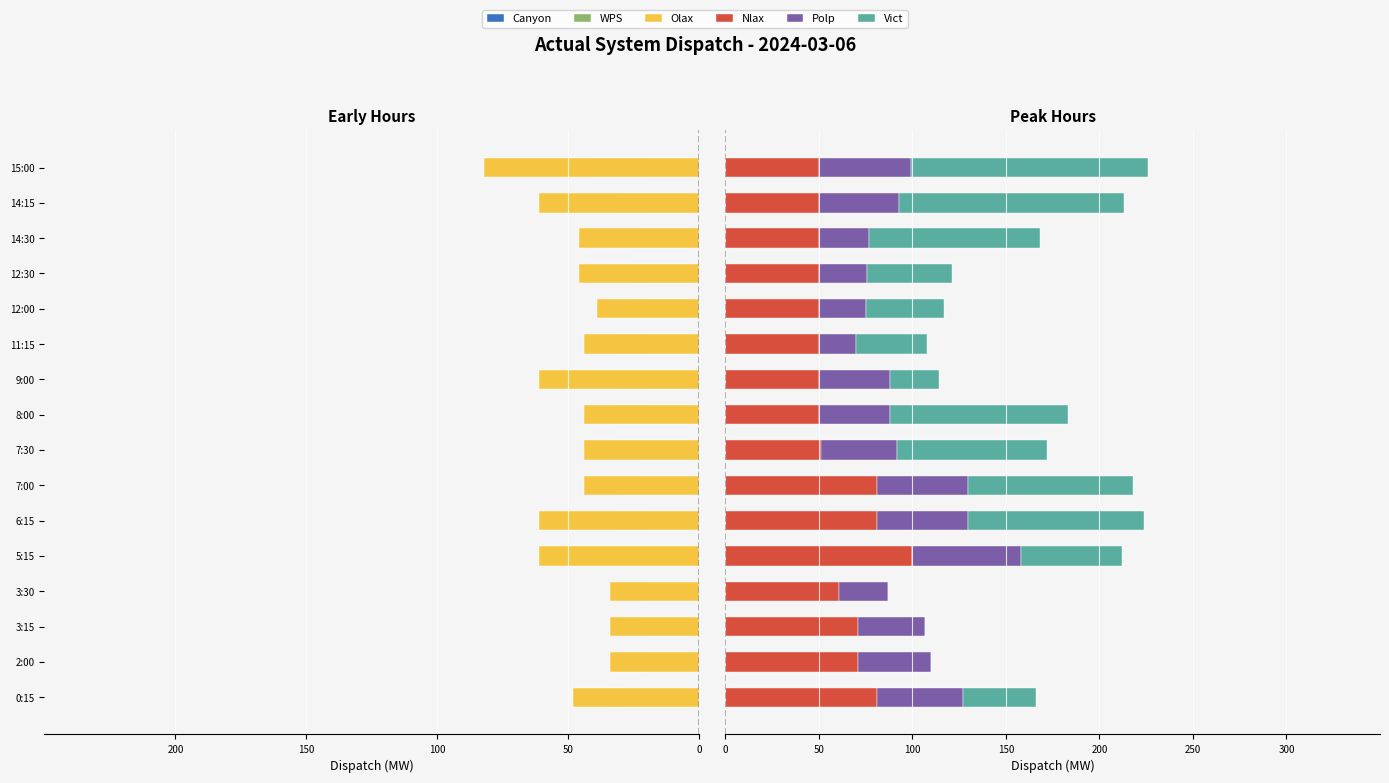

What are all the series names shown in the legend?

Canyon, WPS, Olax, Nlax, Polp, Vict